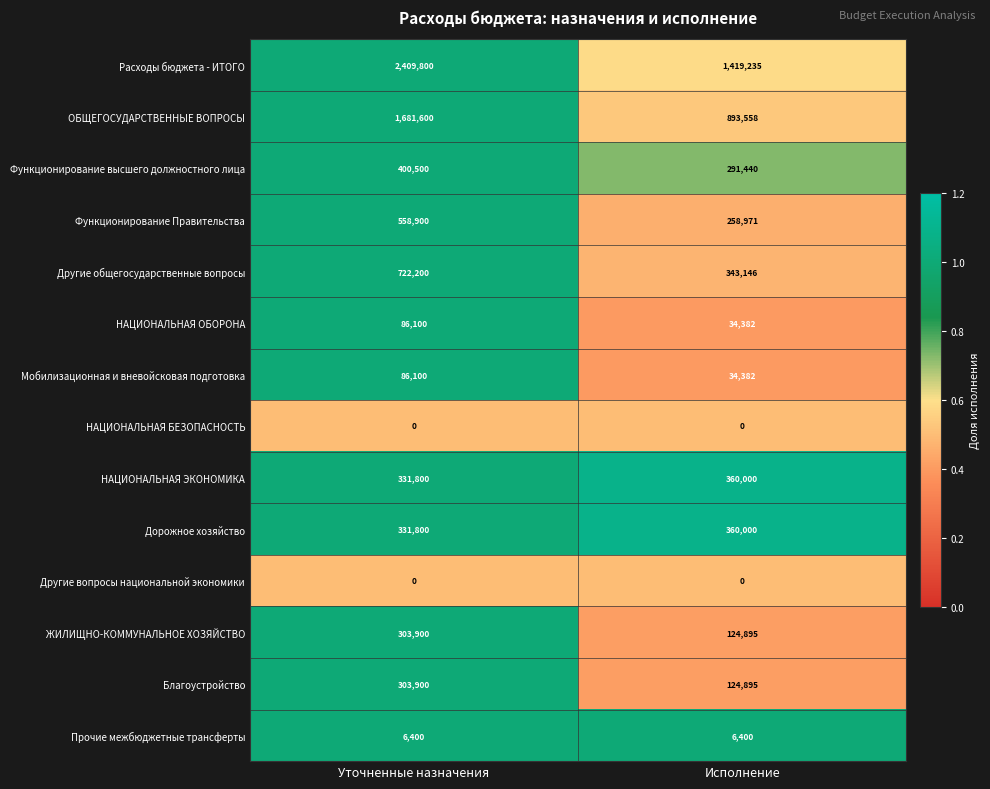

Read the Функционирование высшего должностного лица value at Уточненные назначения.

400500